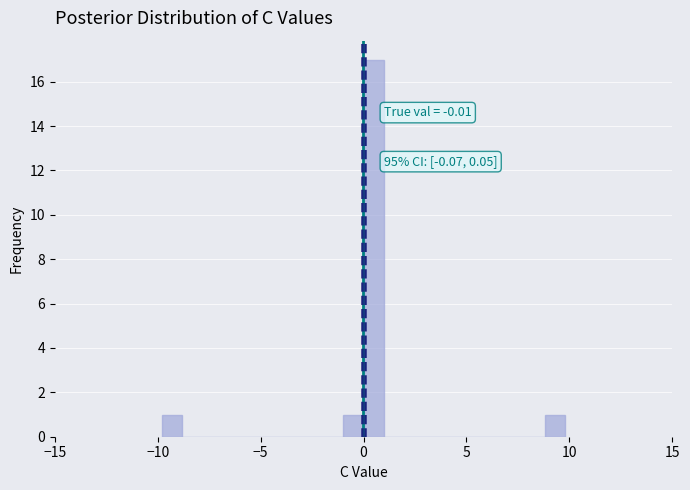

Around what value on the x-axis is the tallest bar? Give the approximate position of its centre, as read against the axis.

0.5